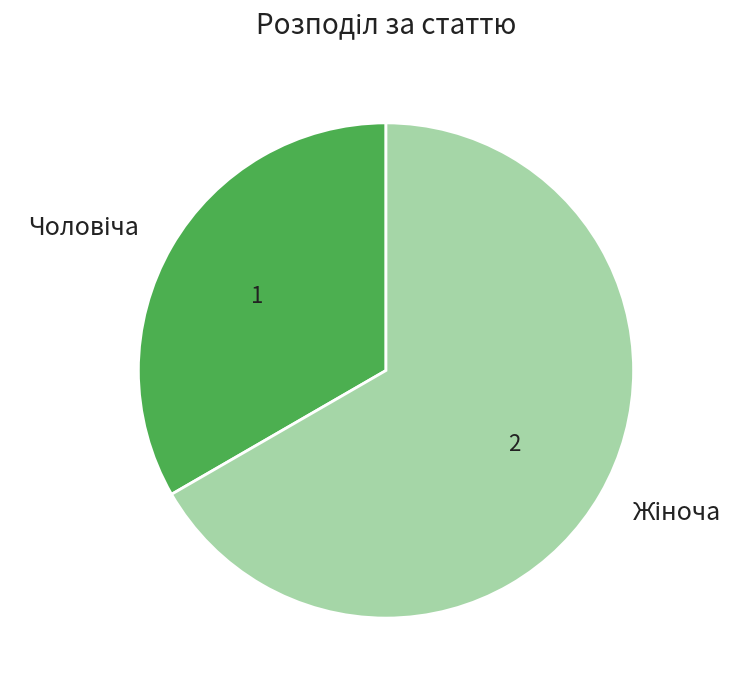

Is there any slice that represents more than half of the pie?

Yes